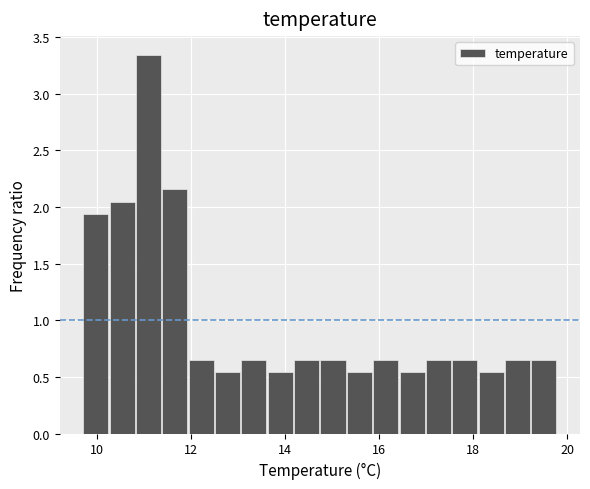

Read against the x-axis, roughly where is the centre of the tallest bar?

11.0